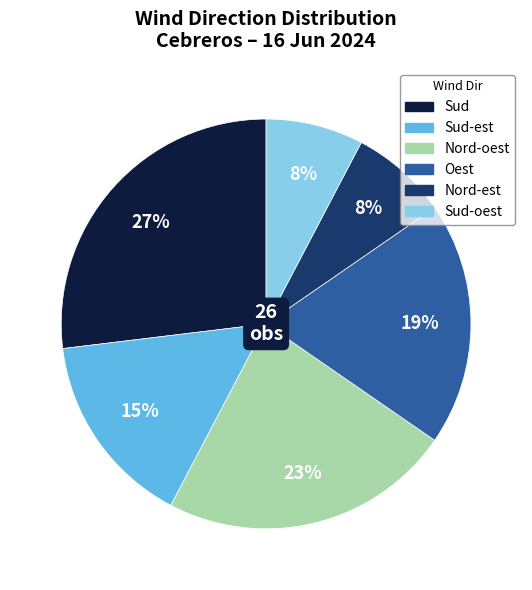

To the nearest percent, what is the difference between the largest and smallest slice percentages?

19%